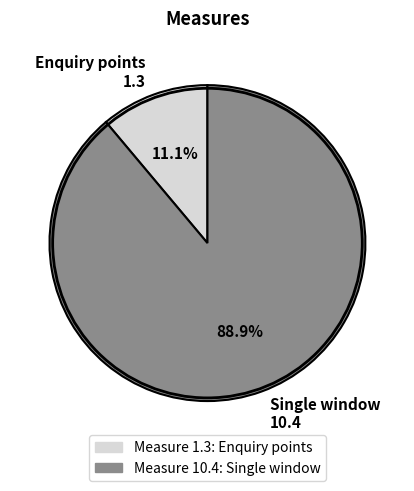

Which slice represents more than half of the pie?

Single window 10.4